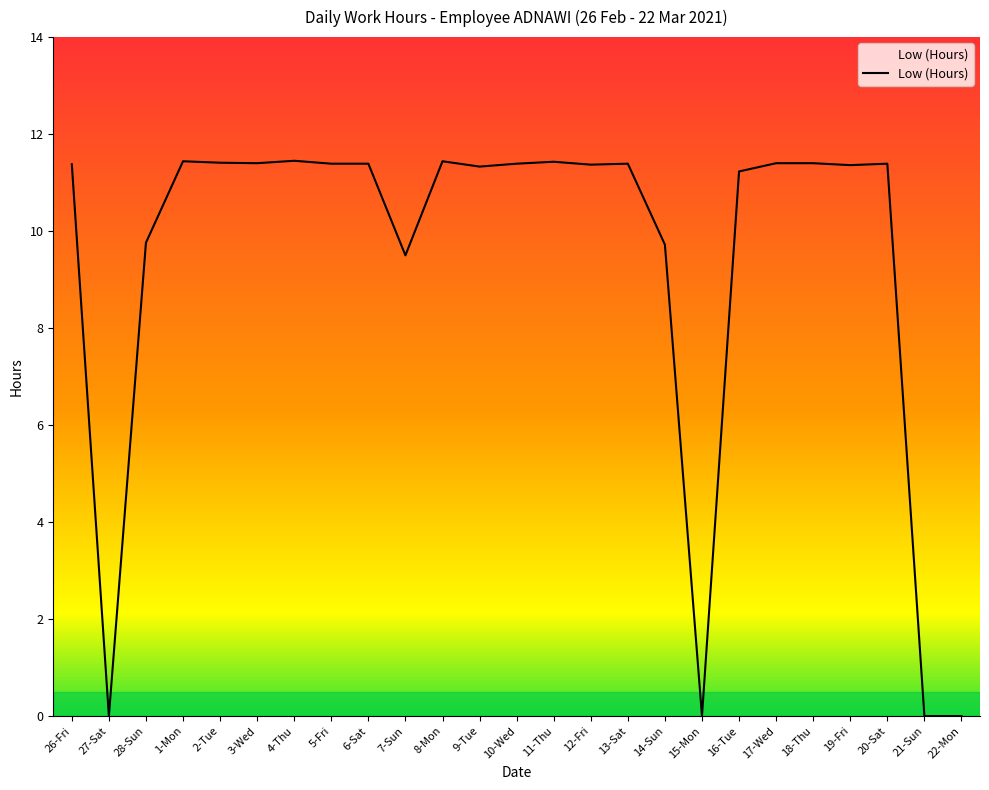

True or false: the data shows 19.3 at 19-Fri.

False